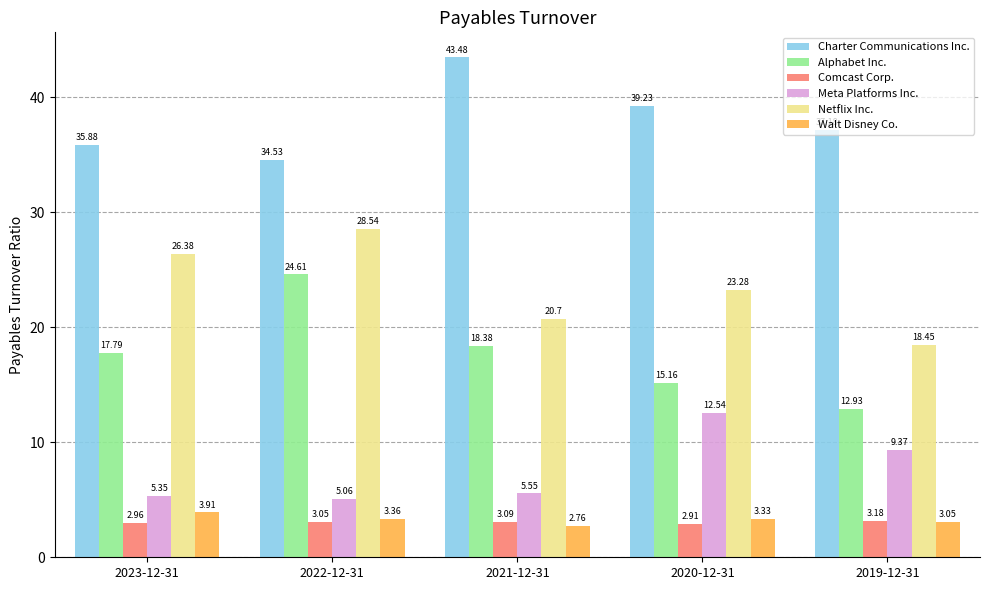

Rank the series by their maximum value, from highest to lowest.

Charter Communications Inc., Netflix Inc., Alphabet Inc., Meta Platforms Inc., Walt Disney Co., Comcast Corp.